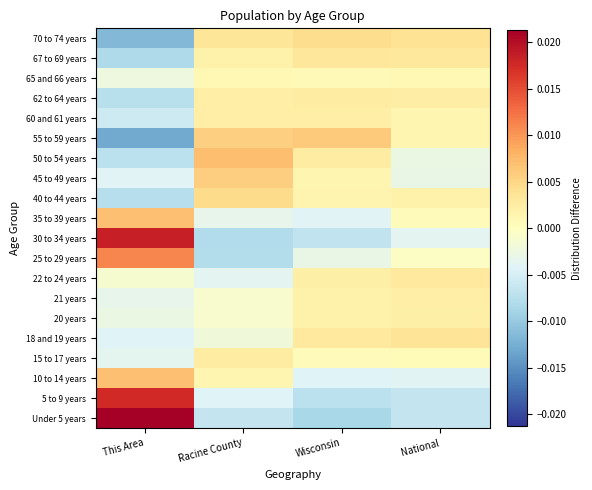

Reading left to right, list all the values displayed in this chart.

Under 5 years: This Area=0.0	Racine County=-0.0	Wisconsin=-0.0	National=-0.0
5 to 9 years: This Area=0.0	Racine County=-0.0	Wisconsin=-0.0	National=-0.0
10 to 14 years: This Area=0.0	Racine County=0.0	Wisconsin=-0.0	National=-0.0
15 to 17 years: This Area=-0.0	Racine County=0.0	Wisconsin=0.0	National=0.0
18 and 19 years: This Area=-0.0	Racine County=-0.0	Wisconsin=0.0	National=0.0
20 years: This Area=-0.0	Racine County=-0.0	Wisconsin=0.0	National=0.0
21 years: This Area=-0.0	Racine County=-0.0	Wisconsin=0.0	National=0.0
22 to 24 years: This Area=-0.0	Racine County=-0.0	Wisconsin=0.0	National=0.0
25 to 29 years: This Area=0.0	Racine County=-0.0	Wisconsin=-0.0	National=-0.0
30 to 34 years: This Area=0.0	Racine County=-0.0	Wisconsin=-0.0	National=-0.0
35 to 39 years: This Area=0.0	Racine County=-0.0	Wisconsin=-0.0	National=0.0
40 to 44 years: This Area=-0.0	Racine County=0.0	Wisconsin=0.0	National=0.0
45 to 49 years: This Area=-0.0	Racine County=0.0	Wisconsin=0.0	National=-0.0
50 to 54 years: This Area=-0.0	Racine County=0.0	Wisconsin=0.0	National=-0.0
55 to 59 years: This Area=-0.0	Racine County=0.0	Wisconsin=0.0	National=0.0
60 and 61 years: This Area=-0.0	Racine County=0.0	Wisconsin=0.0	National=0.0
62 to 64 years: This Area=-0.0	Racine County=0.0	Wisconsin=0.0	National=0.0
65 and 66 years: This Area=-0.0	Racine County=0.0	Wisconsin=0.0	National=0.0
67 to 69 years: This Area=-0.0	Racine County=0.0	Wisconsin=0.0	National=0.0
70 to 74 years: This Area=-0.0	Racine County=0.0	Wisconsin=0.0	National=0.0